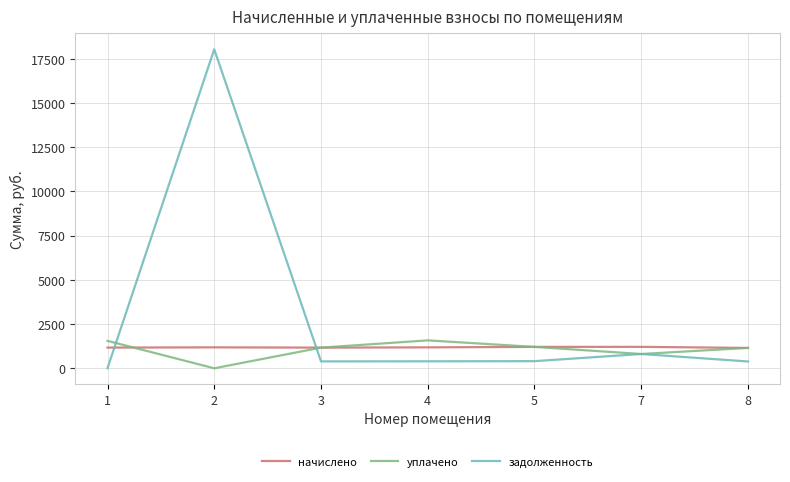

Where do начислено and задолженность first cross each other?

1 and 2